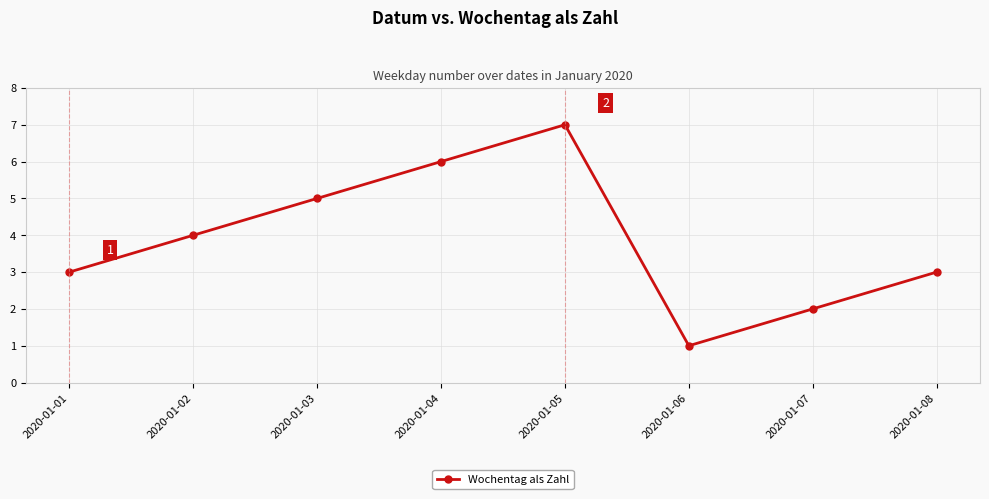

What is the value of the 6th point from the left?

1